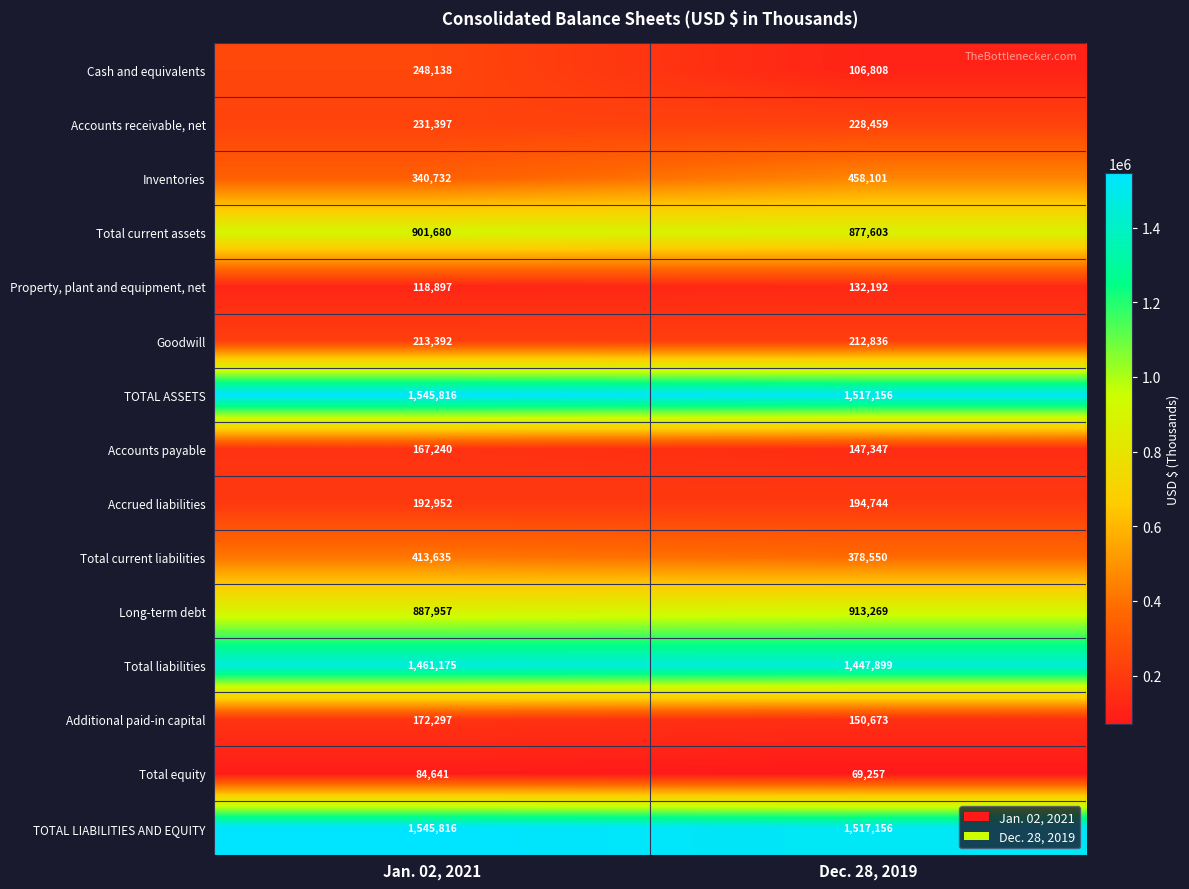

At which category does the chart reach its peak across all series?

Jan. 02, 2021